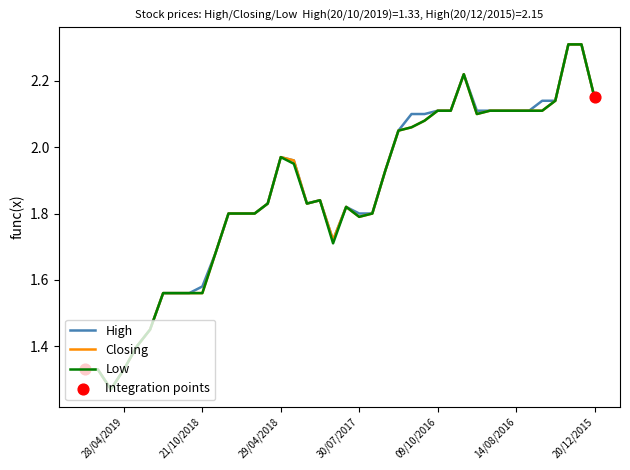

Which series contains the lowest Y value?

High